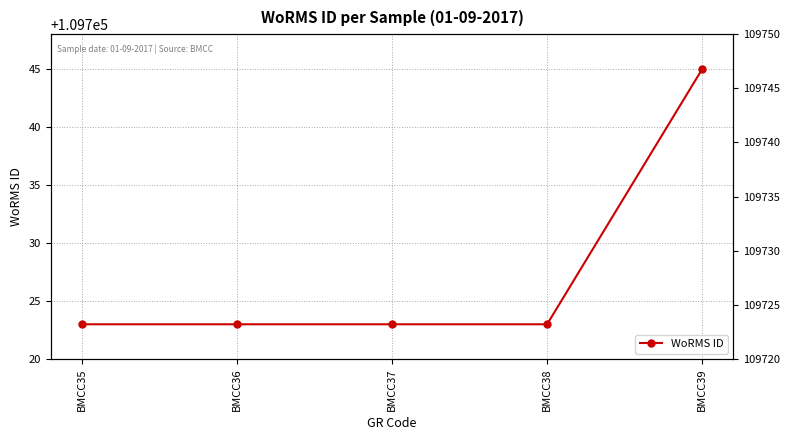

At which label is the value closest to 109734?

BMCC35